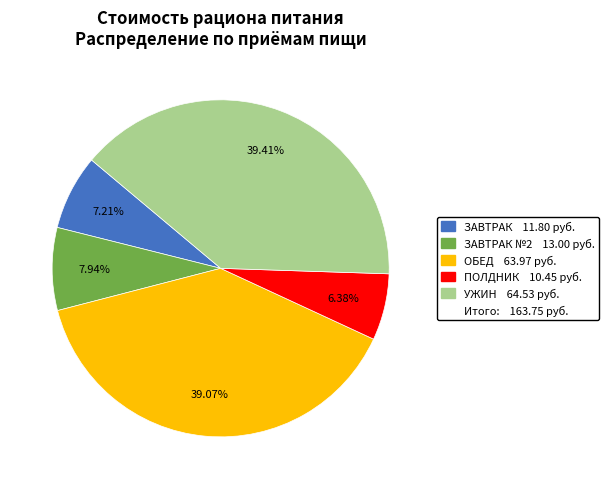

Is there a majority slice in this chart?

No